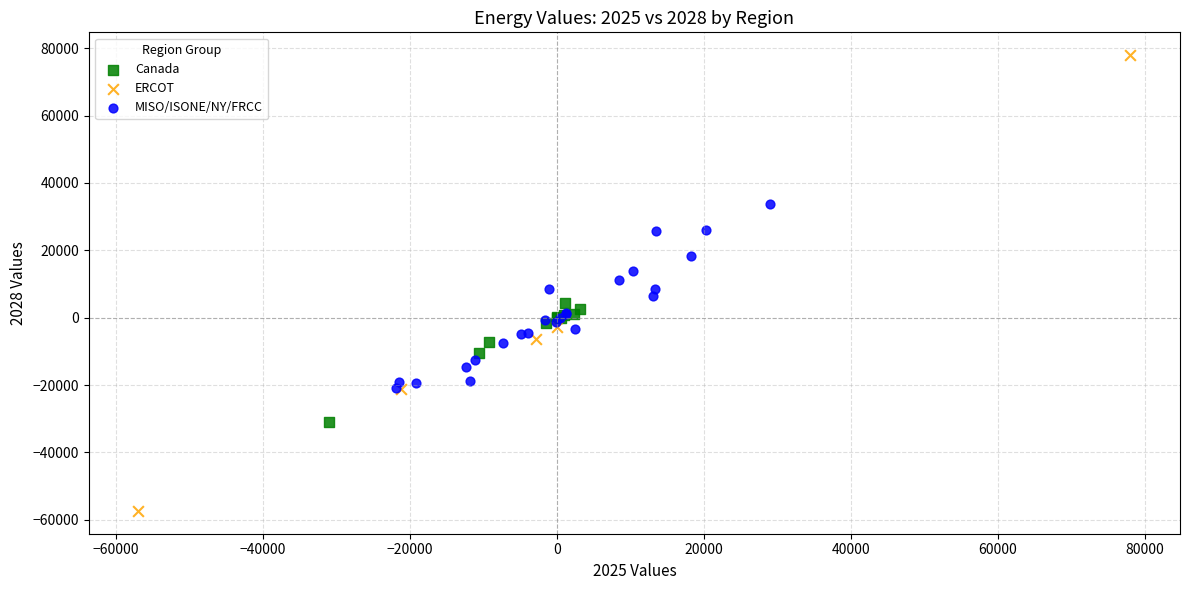

Which series reaches the maximum Y coordinate?

ERCOT